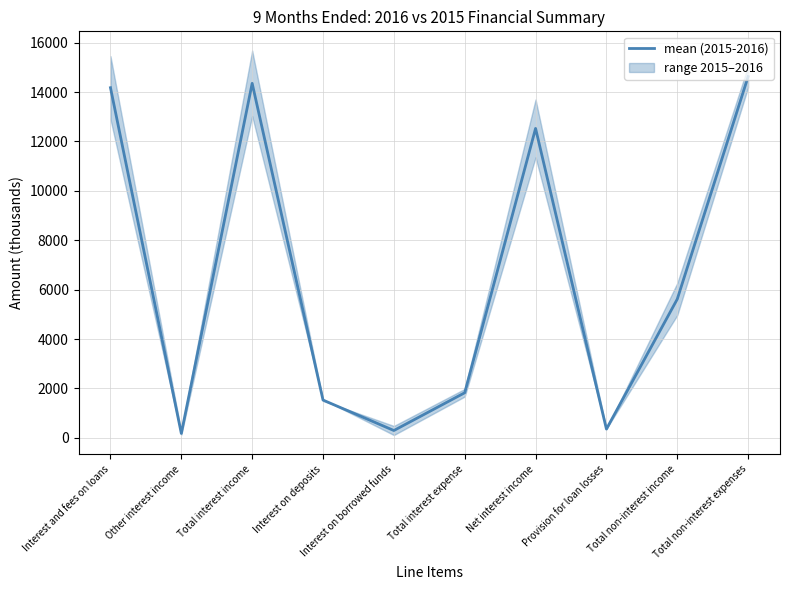

How many data points does each series have?

10